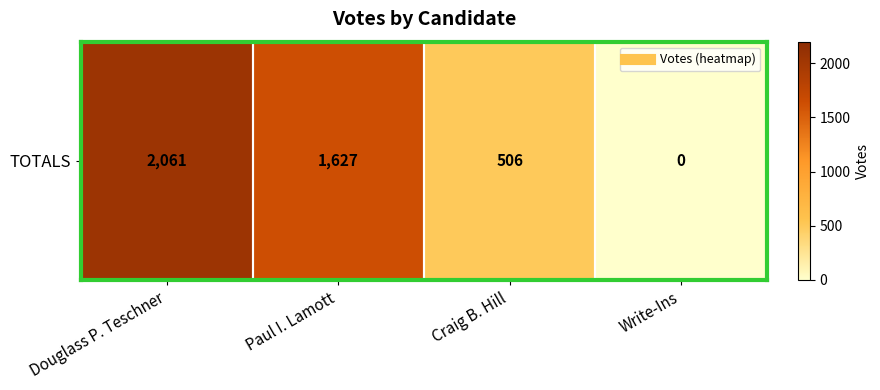

How many values are between 506 and 2061?

3